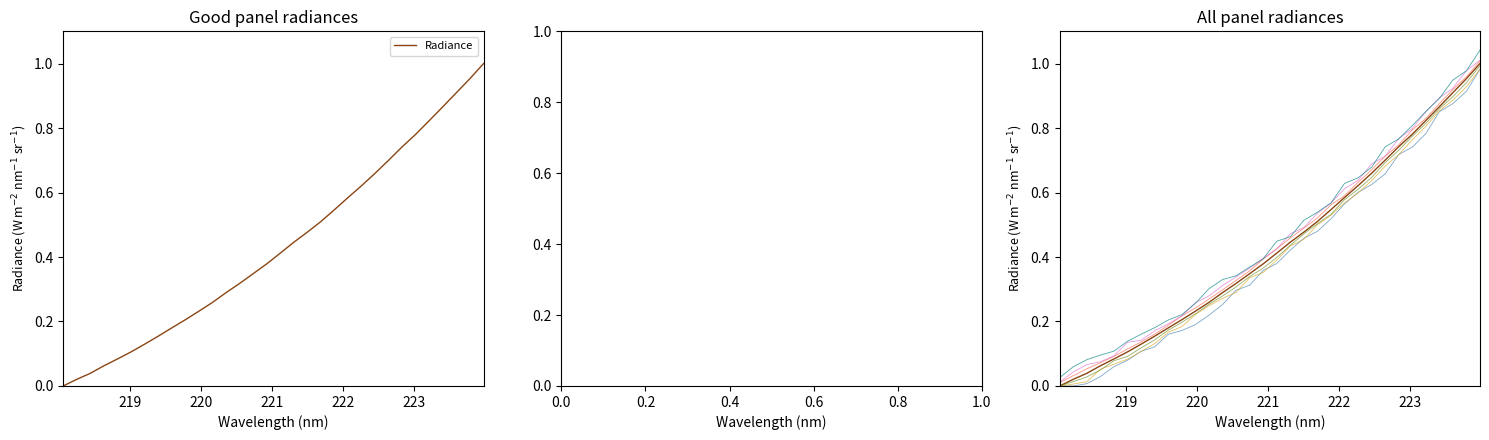

What value does the data have at 221.3083?

0.4